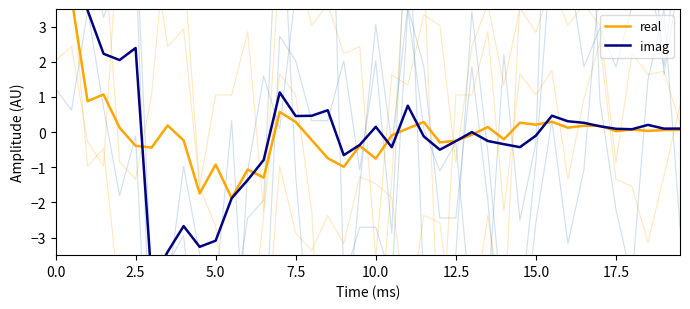

How many intersections are there between imag and real?

10